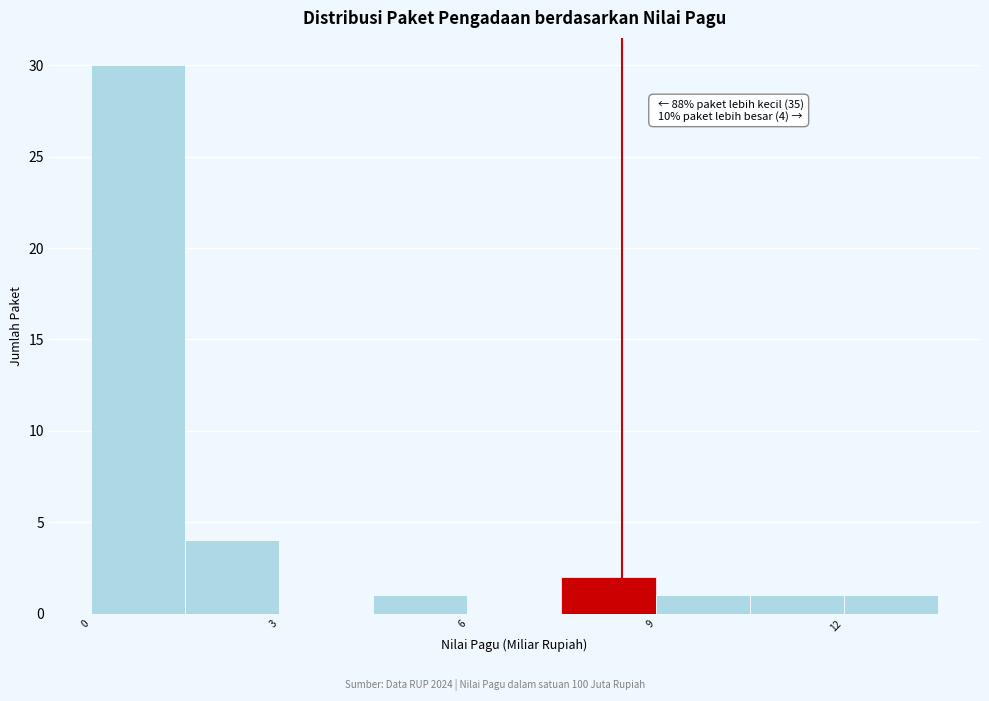

Around what value on the x-axis is the tallest bar? Give the approximate position of its centre, as read against the axis.

1.0